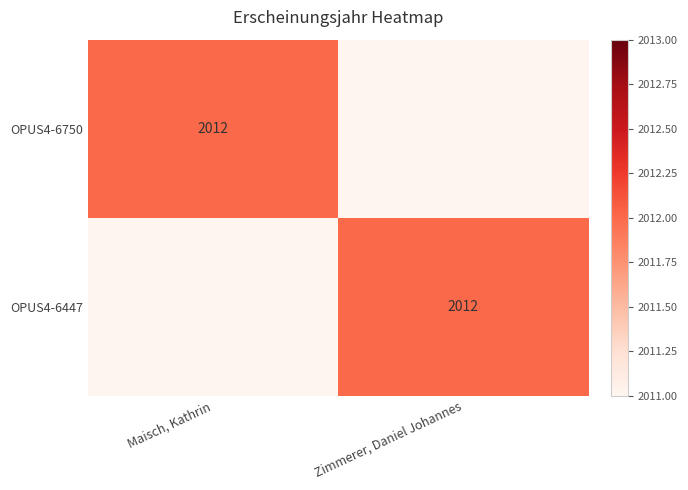

The value of OPUS4-6447 at Zimmerer, Daniel Johannes is 2012. True or false?

True